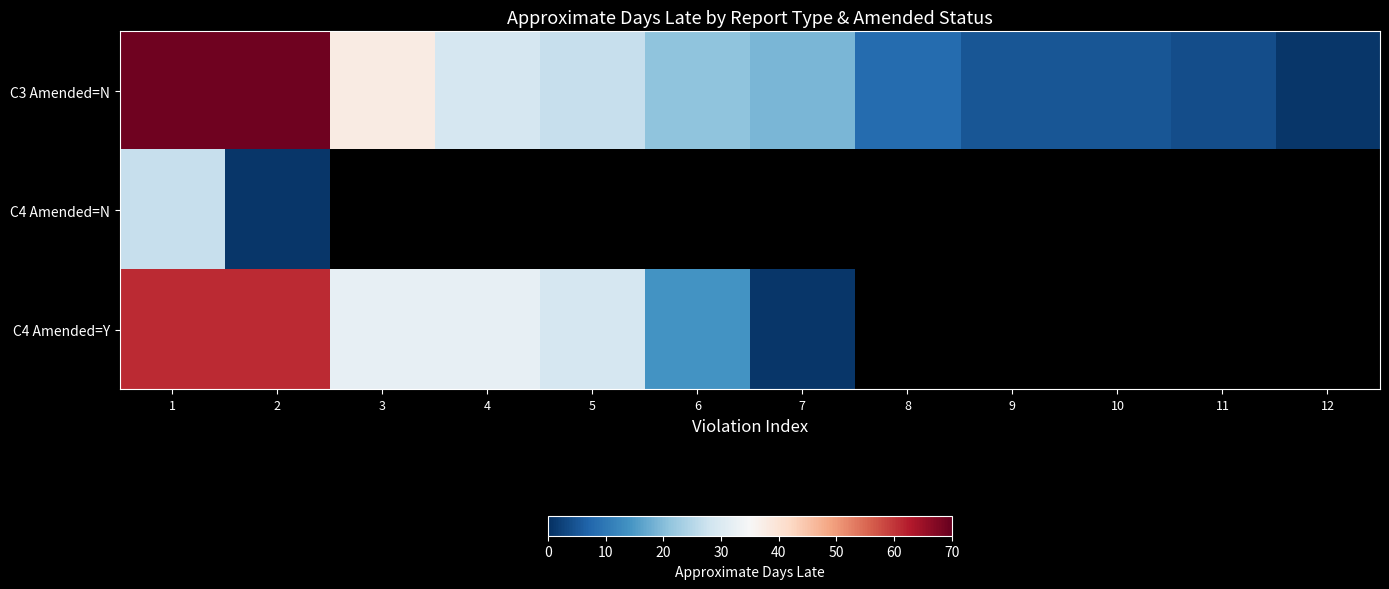

How many distinct data groups are displayed?

3